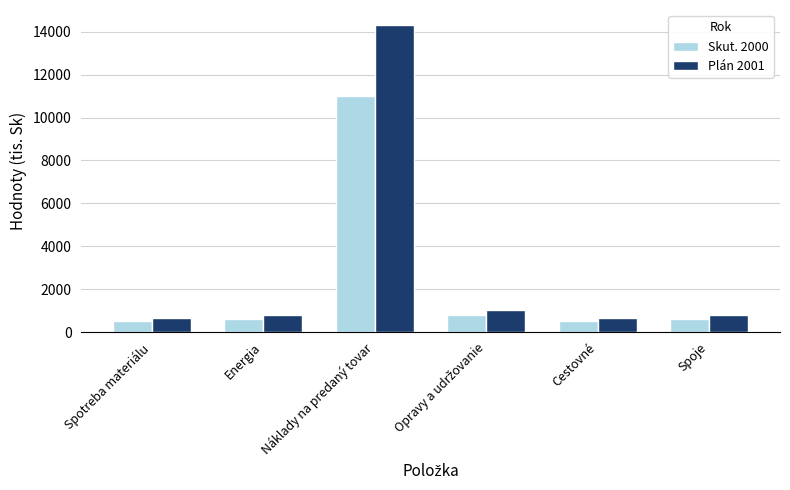

What is the difference between the maximum and minimum values in the Skut. 2000 series?

10500